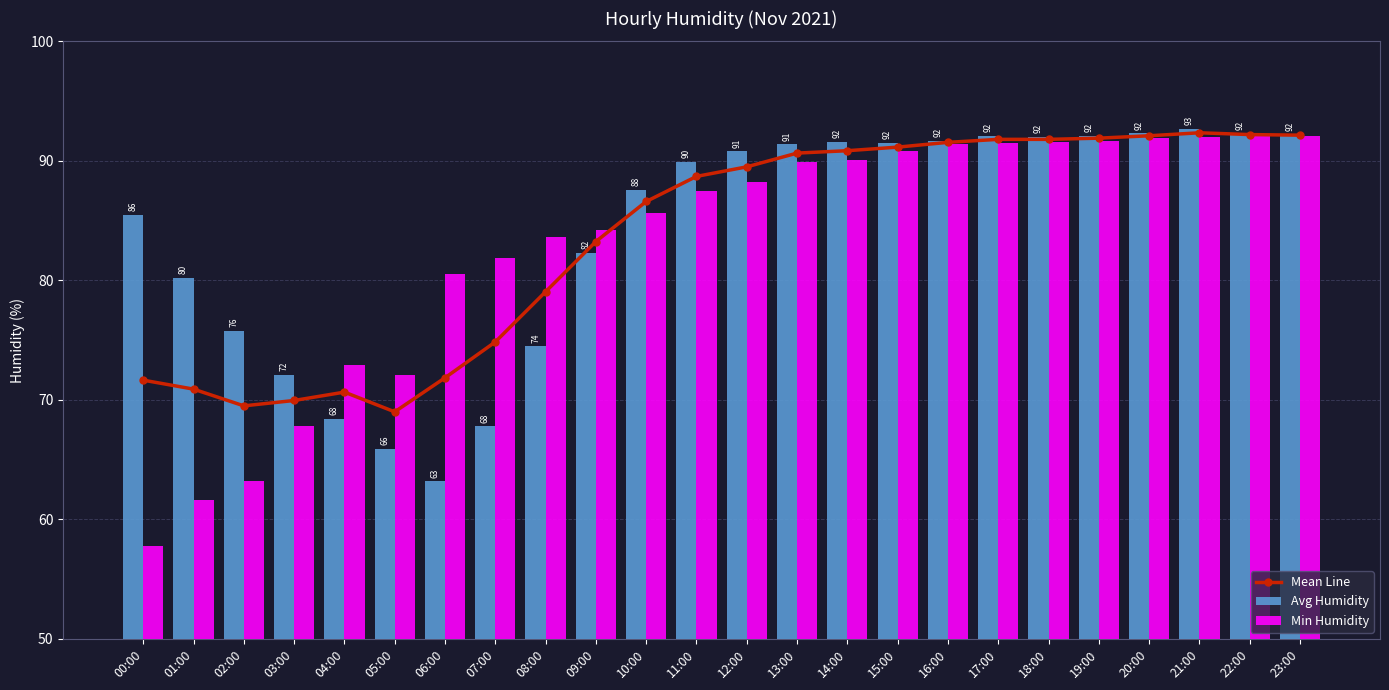

What is the lowest value of the Min Humidity series?

57.8